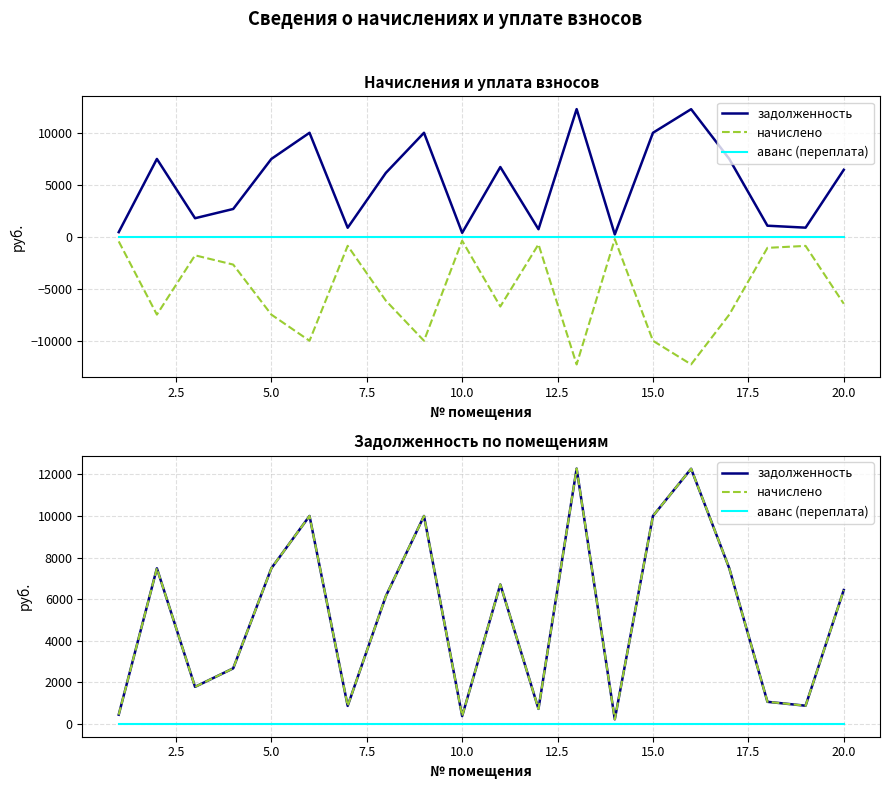

True or false: задолженность and начислено intersect in this chart.

False